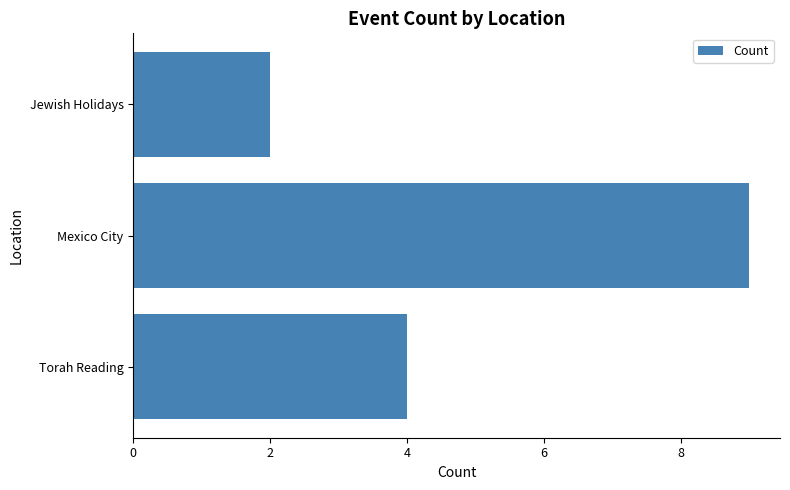

What is the label of the 2nd bar from the bottom?

Mexico City